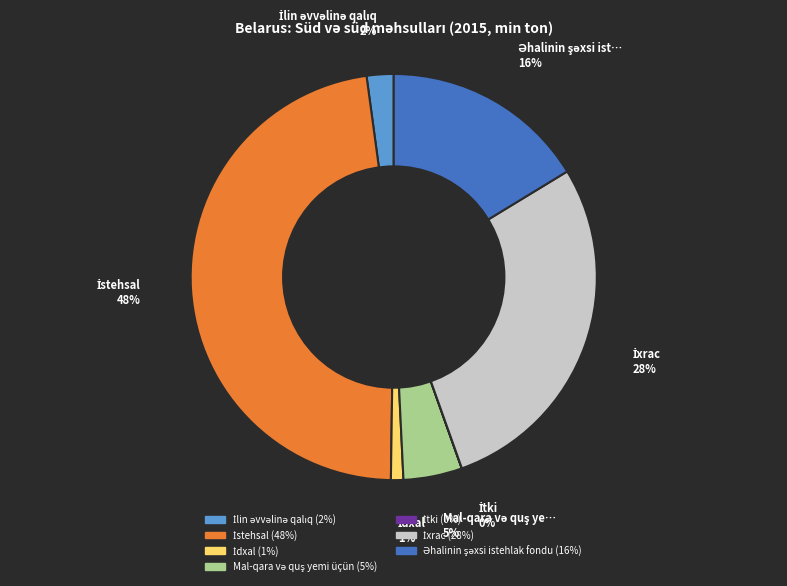

To the nearest percent, what is the difference between the largest and smallest slice percentages?

48%